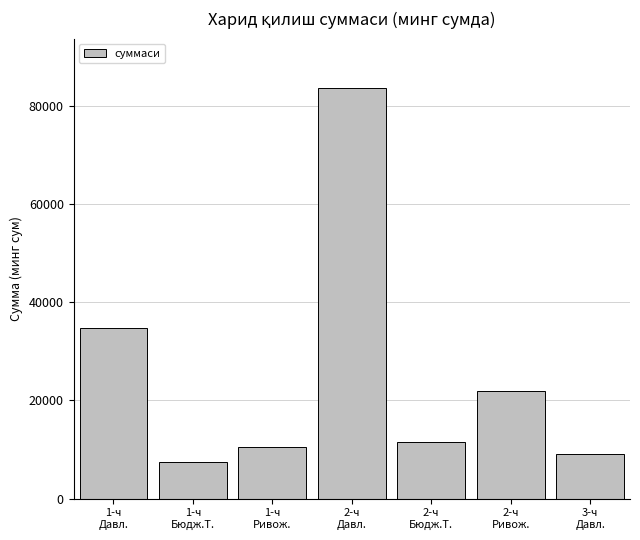

Reading right to left, list all the values displayed in this chart.

9009.7	21995.7	11611.0	83594.7	10545.3	7493.5	34828.8